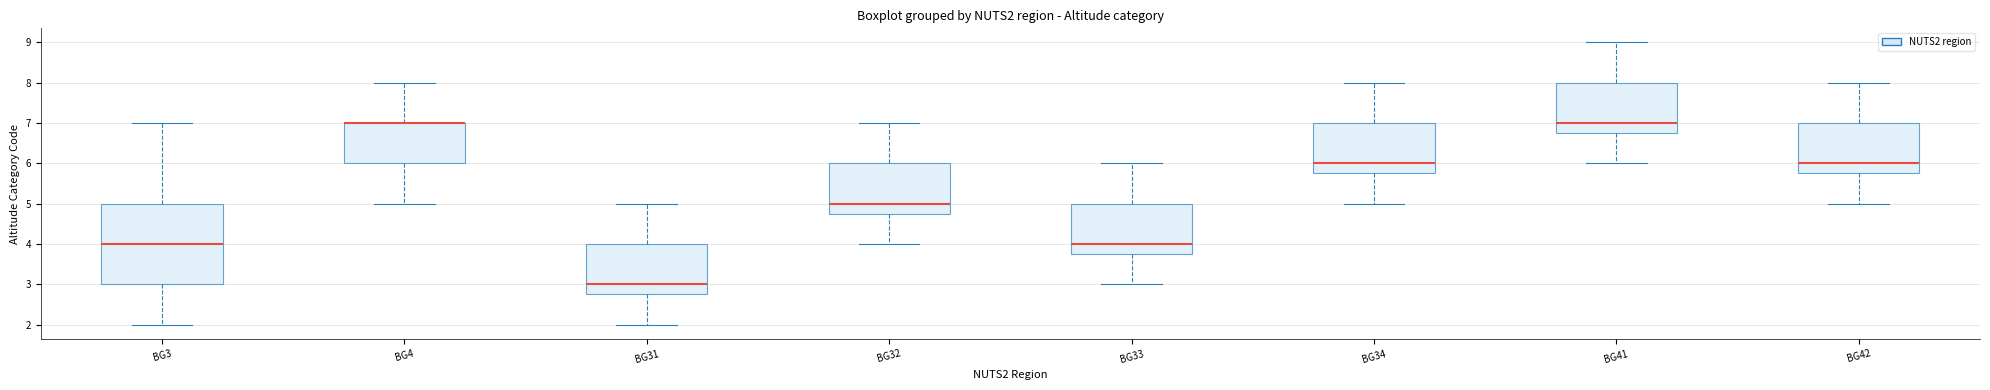

Where is the lower edge of the box for BG33 on the y-axis? The values are not printed on the chart, so give them approximately, as read against the axis.

3.8